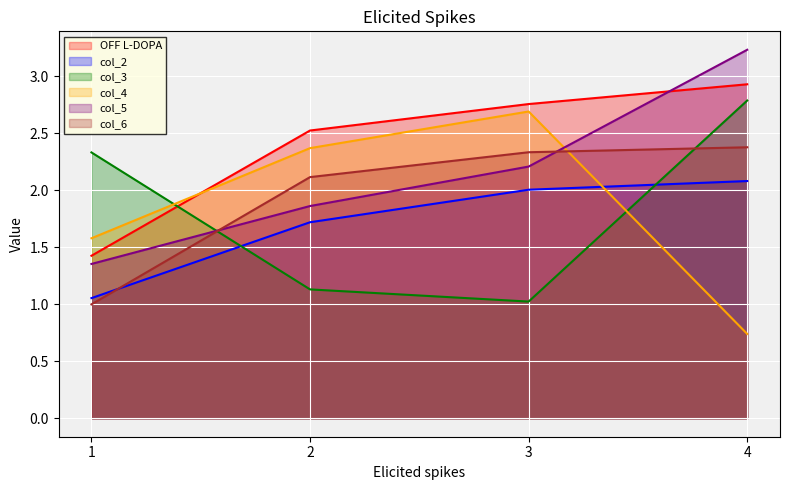

How many lines are shown in the chart?

6